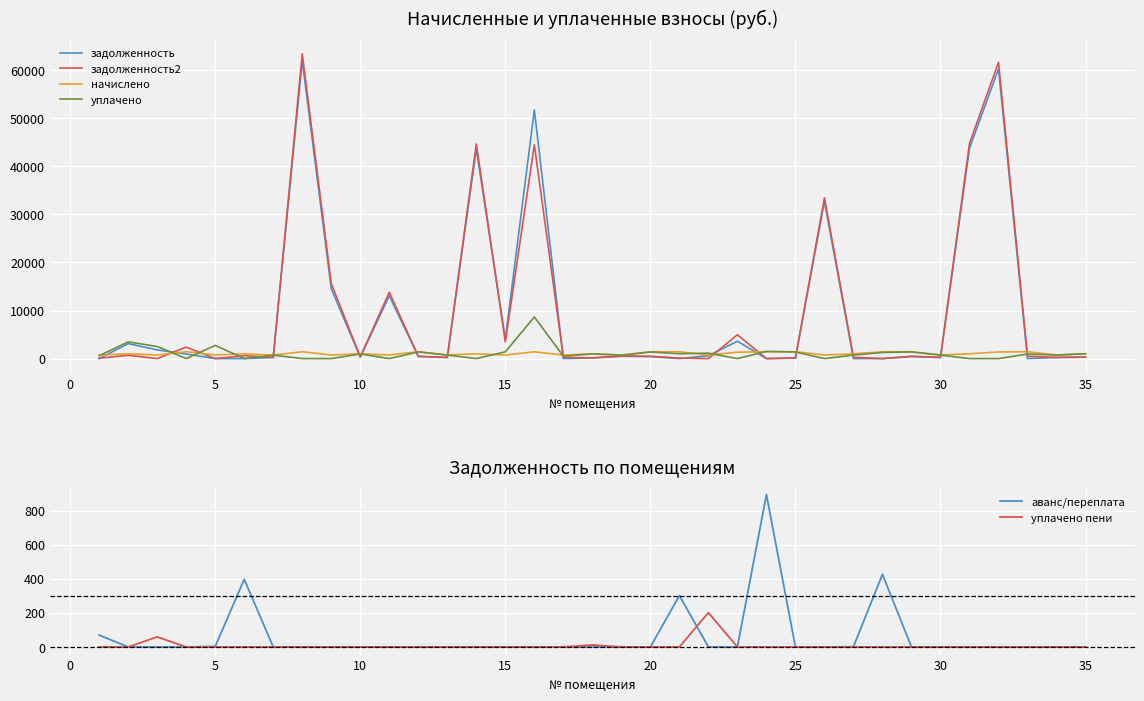

What is the maximum value for задолженность?

61978.3